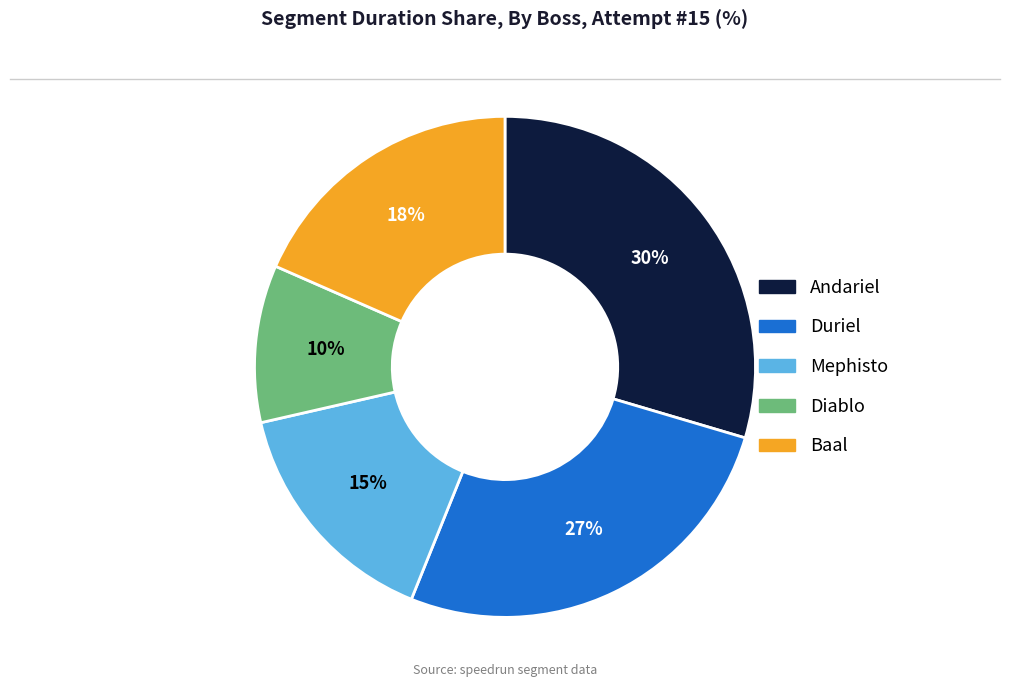

Is Baal the majority of the pie?

No